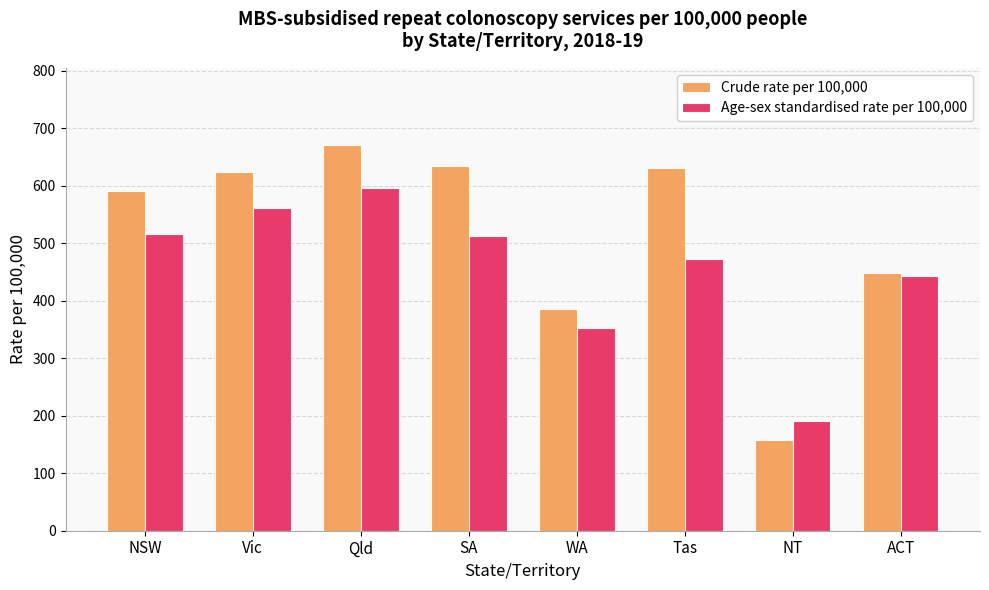

List the series in order of their overall mean, lowest first.

Age-sex standardised rate per 100,000, Crude rate per 100,000